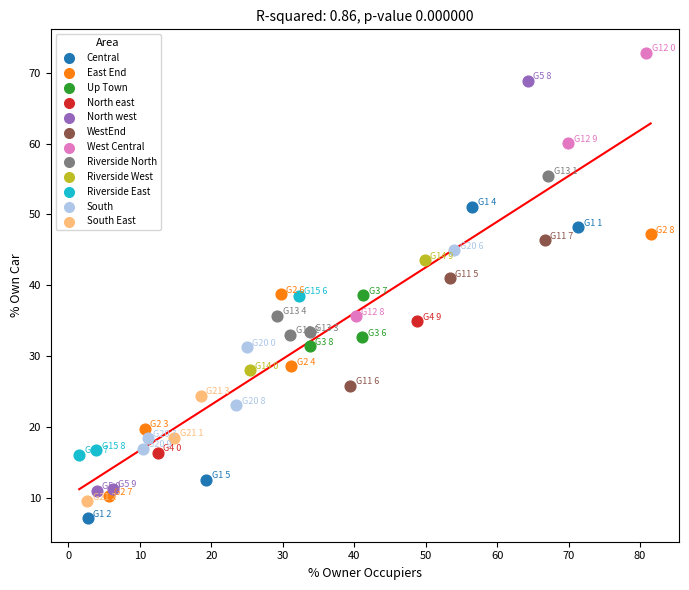

What are all the series names shown in the legend?

Central, East End, Up Town, North east, North west, WestEnd, West Central, Riverside North, Riverside West, Riverside East, South, South East